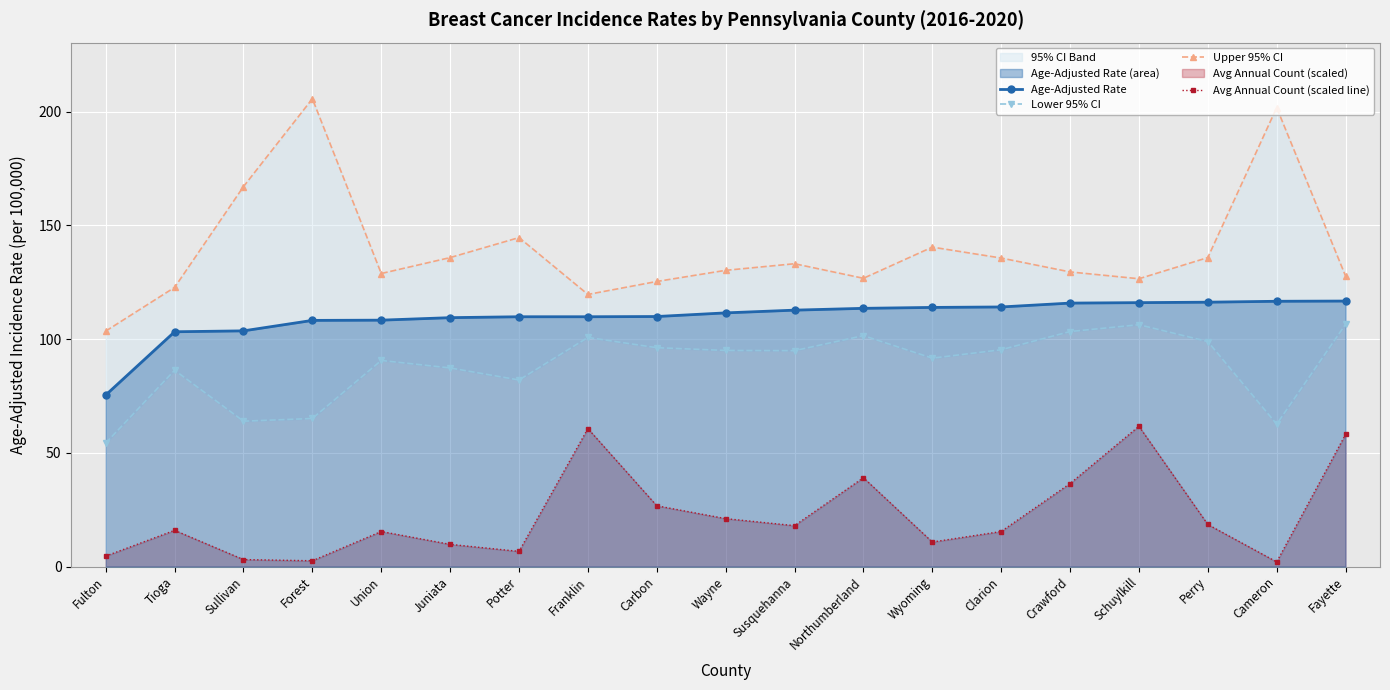

What is the greatest value displayed?

205.6